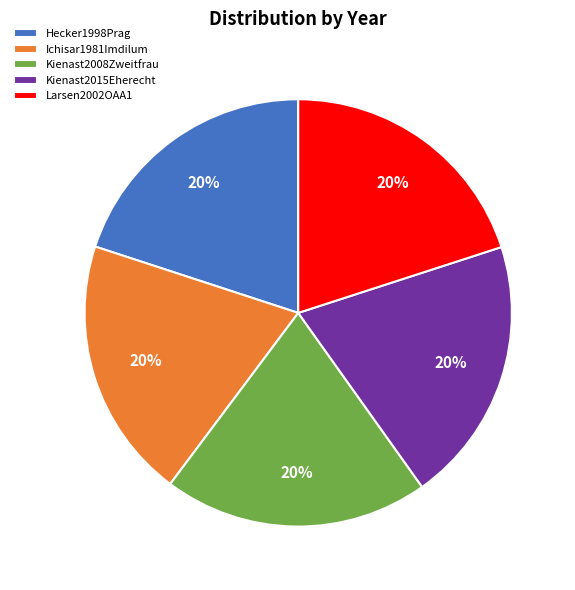

Is the sum of Larsen2002OAA1 and Kienast2015Eherecht greater than half?

No